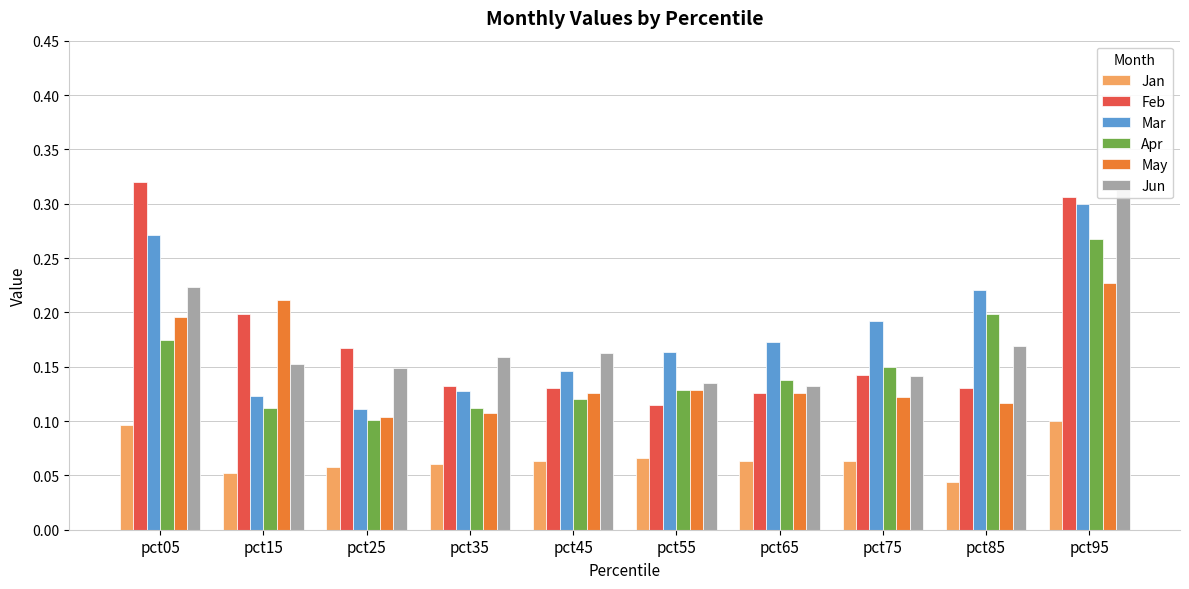

Is the value of Jan at pct55 greater than the value of Mar at pct55?

No